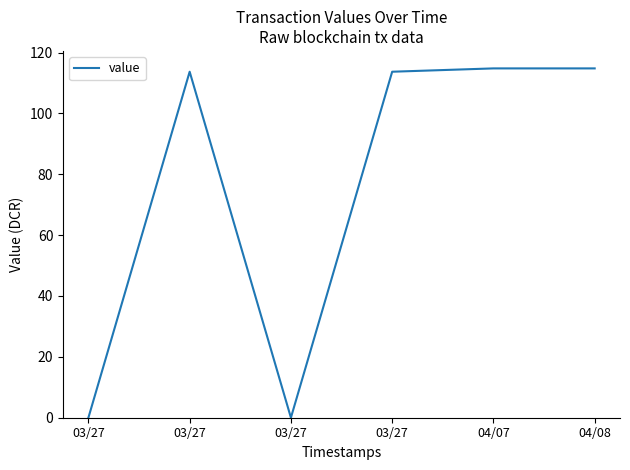

Does the chart have visible grid lines?

No